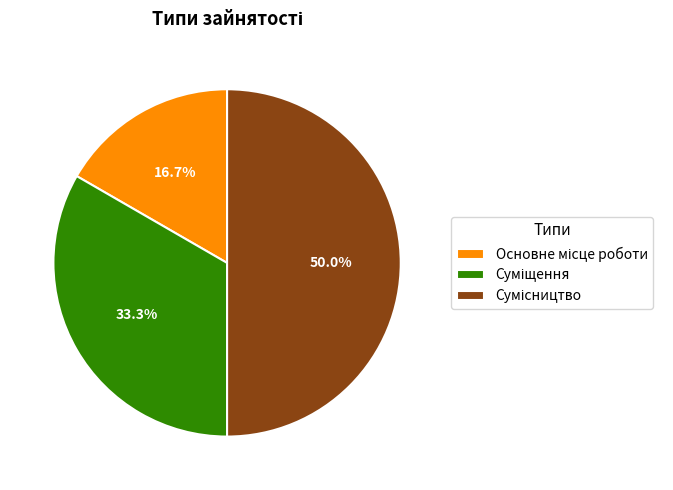

Is it true that Суміщення is 33% of the pie?

True